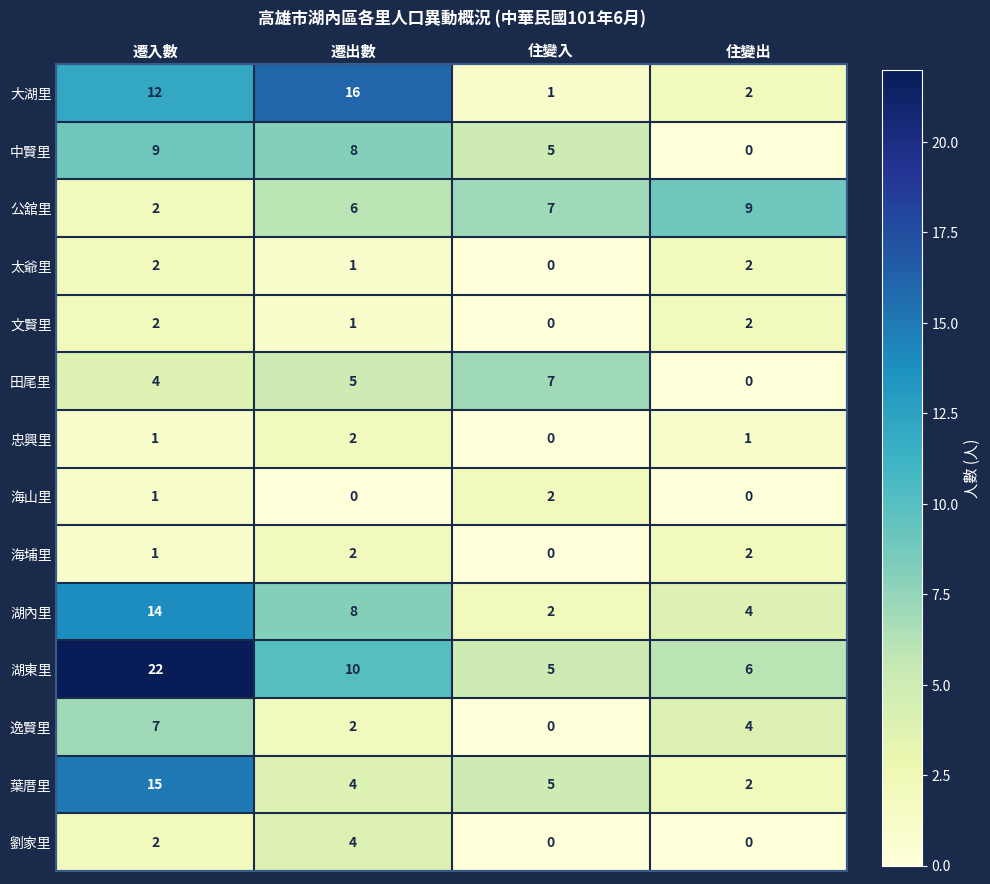

What value does the 大湖里 series have at 遷出數, to the nearest 5?

15